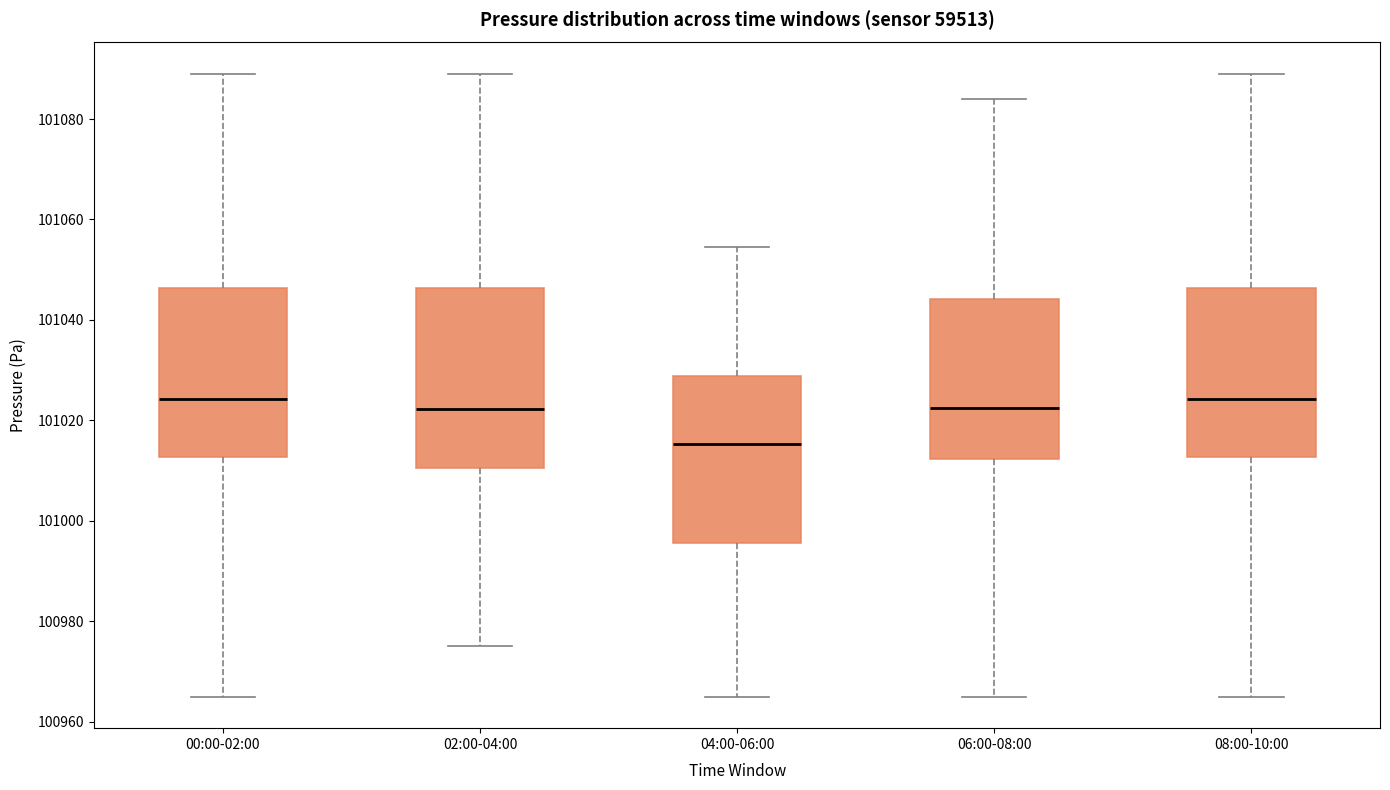

Comparing the boxes themselves (not the whiskers), which one is the tallest?

02:00-04:00